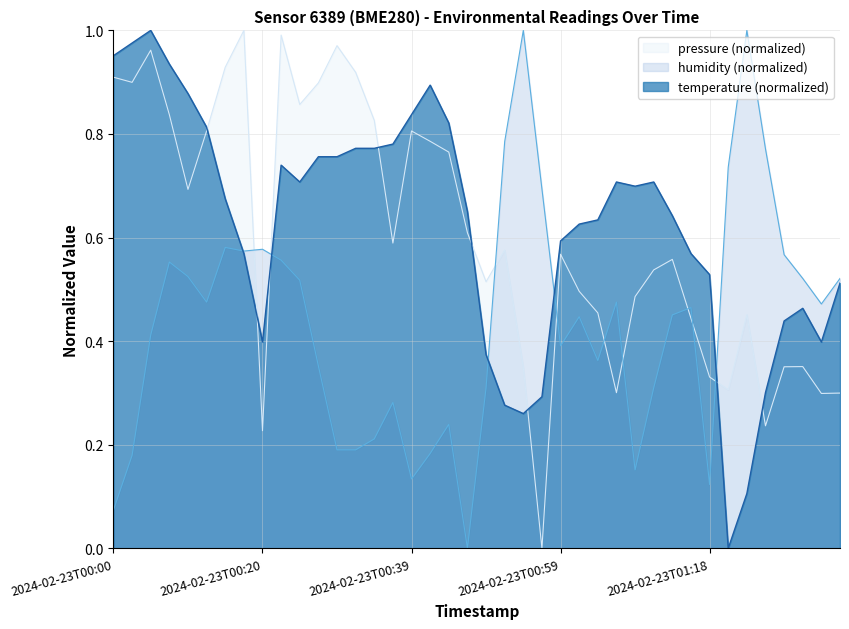

True or false: humidity has more than 1 interior local peaks.

True